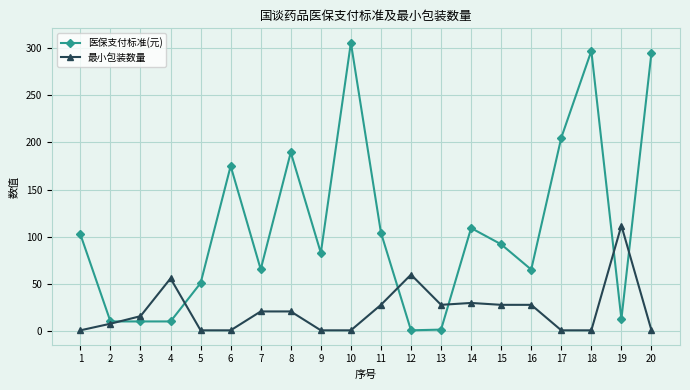

Is this an area chart (filled region under the line)?

No